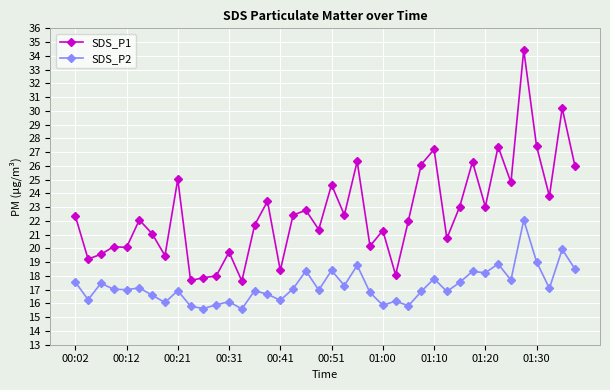

What is the smallest value displayed?

15.6